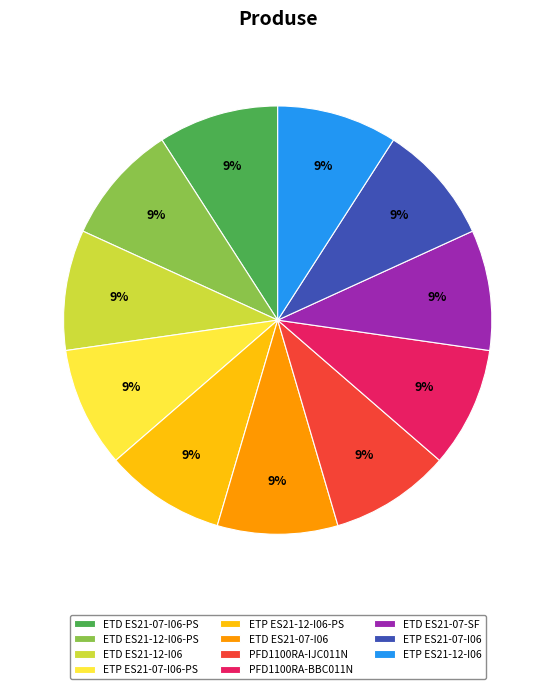

What is the ratio of the value at ETD ES21-07-I06-PS to the value at ETD ES21-12-I06-PS?

1.0